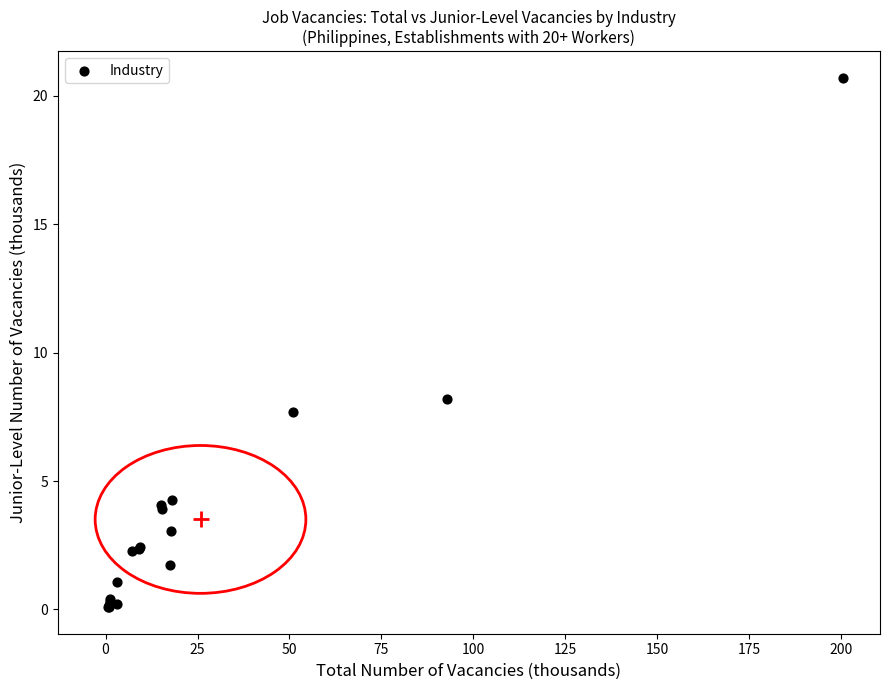

What Y value in the scatter plot is closest to 10?

8.2